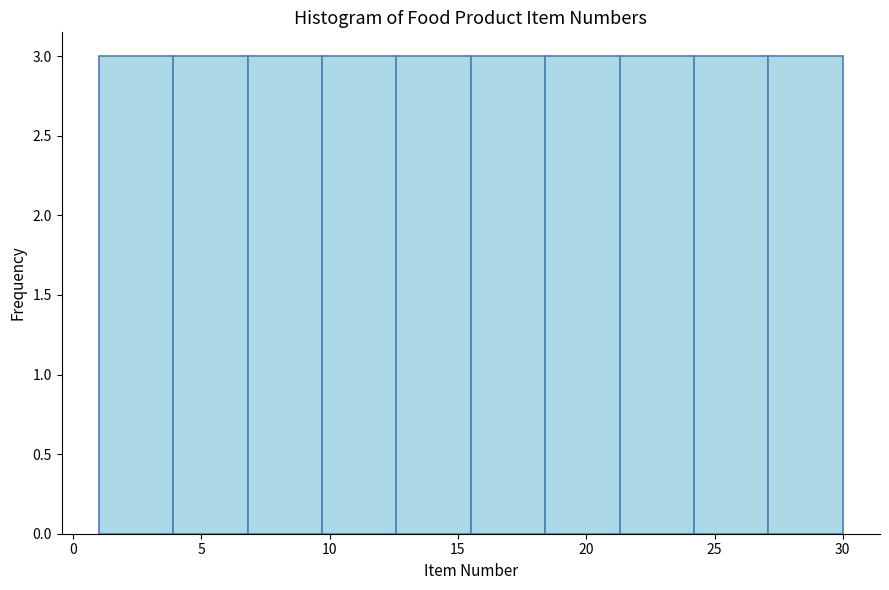

What is the height of the bar covering 12.6 to 15.5 on the x-axis? Neither the bar edges nor the heights are printed on the chart, so give them approximately, as read against the axes.

3